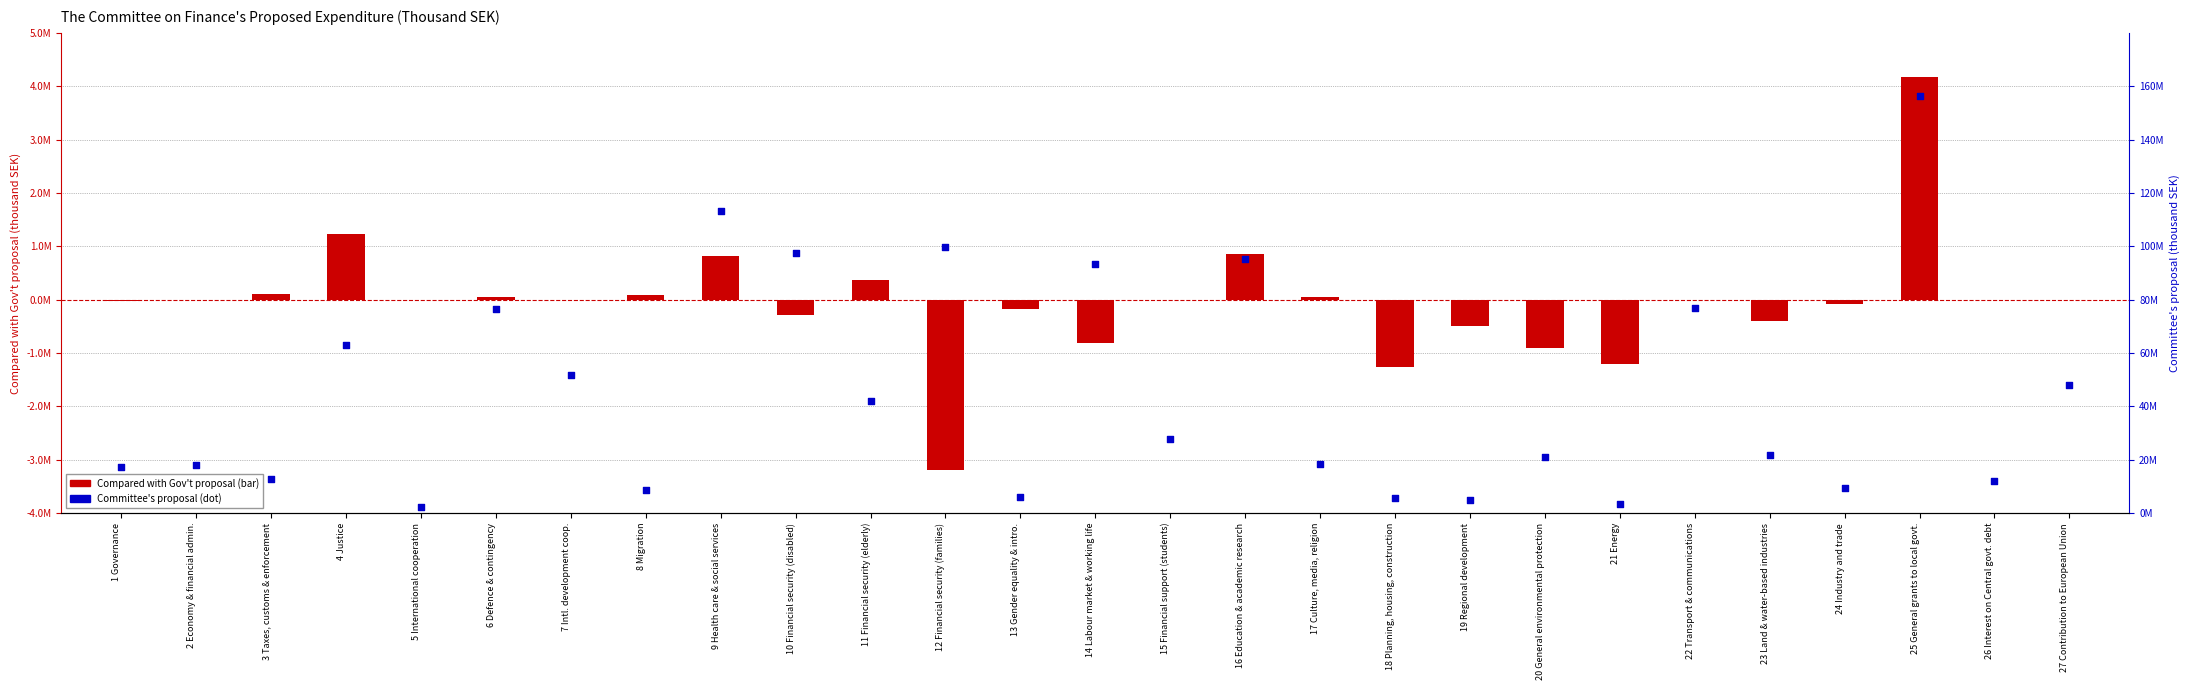

Which series reaches the maximum Y coordinate?

Committee's proposal